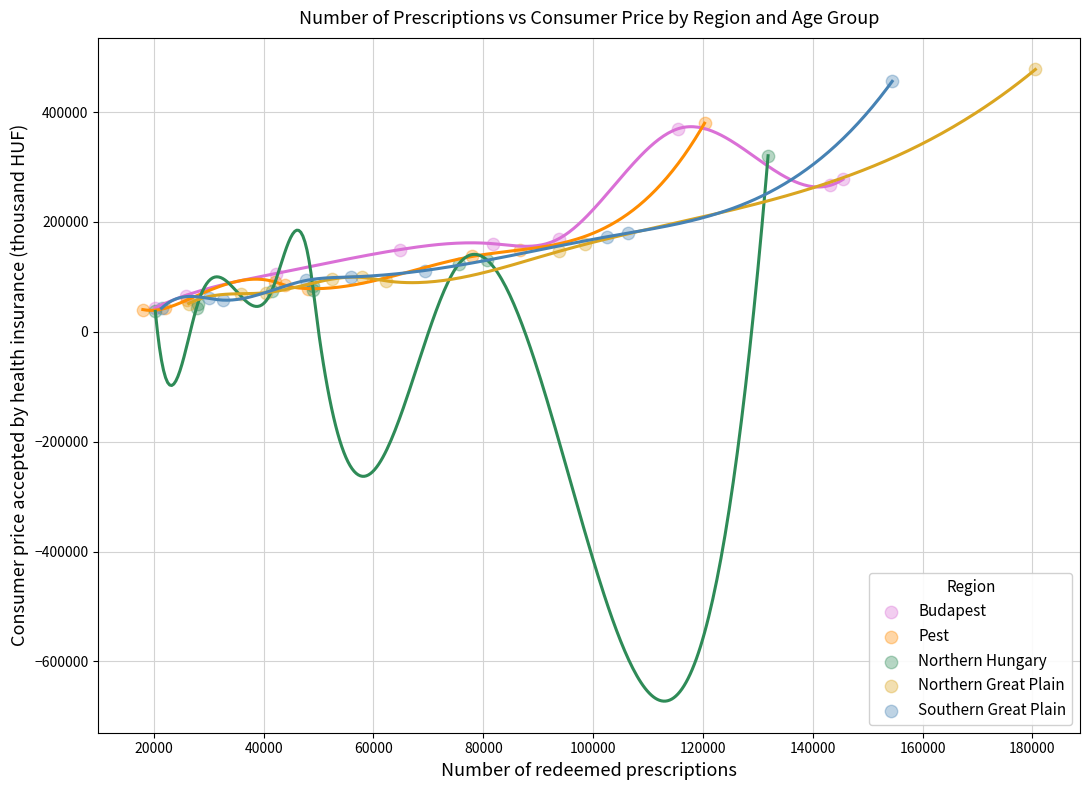

Which series has the widest spread of Y values?

Northern Great Plain